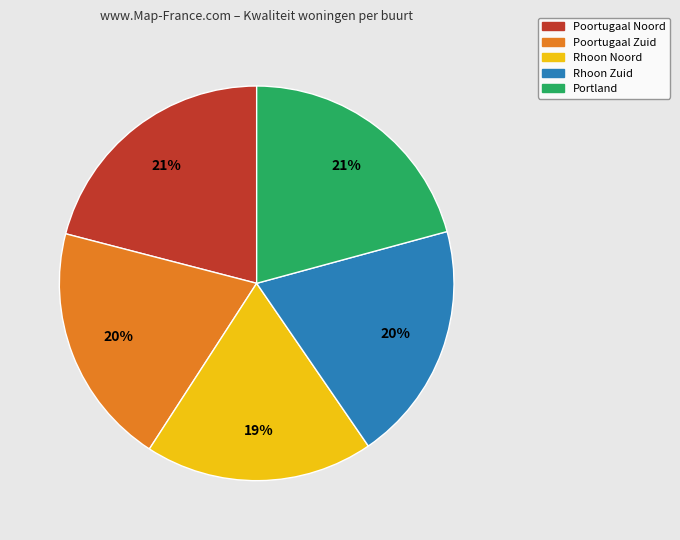

What is the smallest slice in the pie chart?

Rhoon Noord